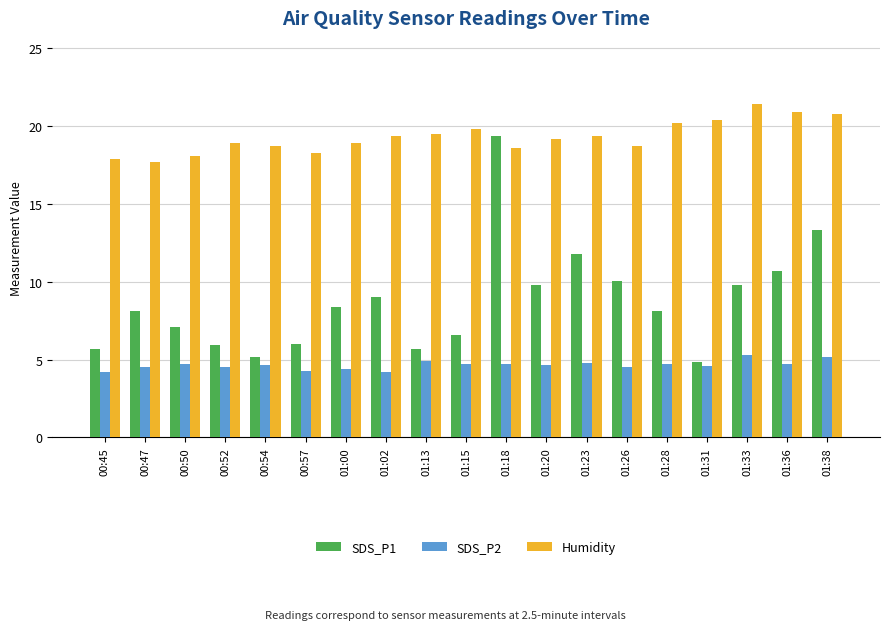

Which series changed the most between 01:15 and 01:36?

SDS_P1